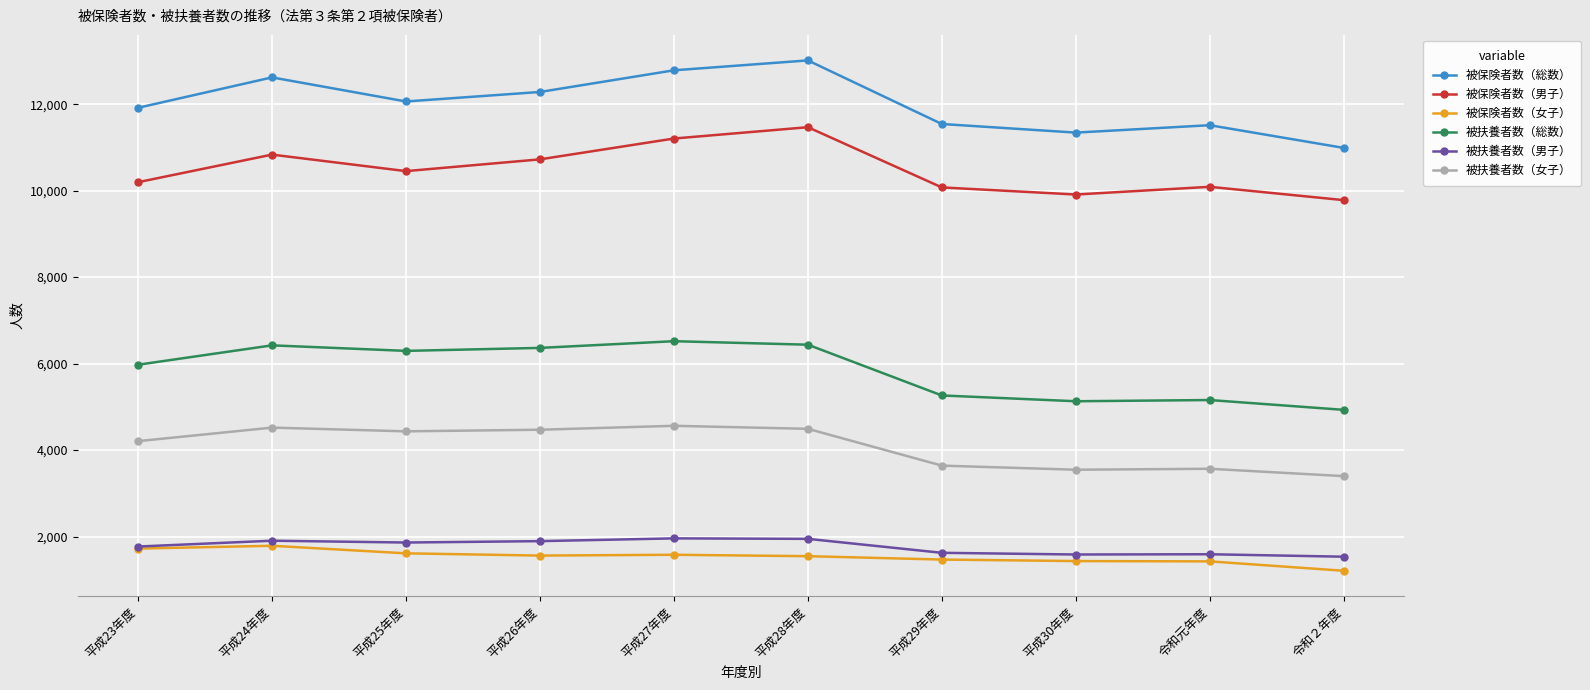

What is the total value across all series at 平成28年度?

38900